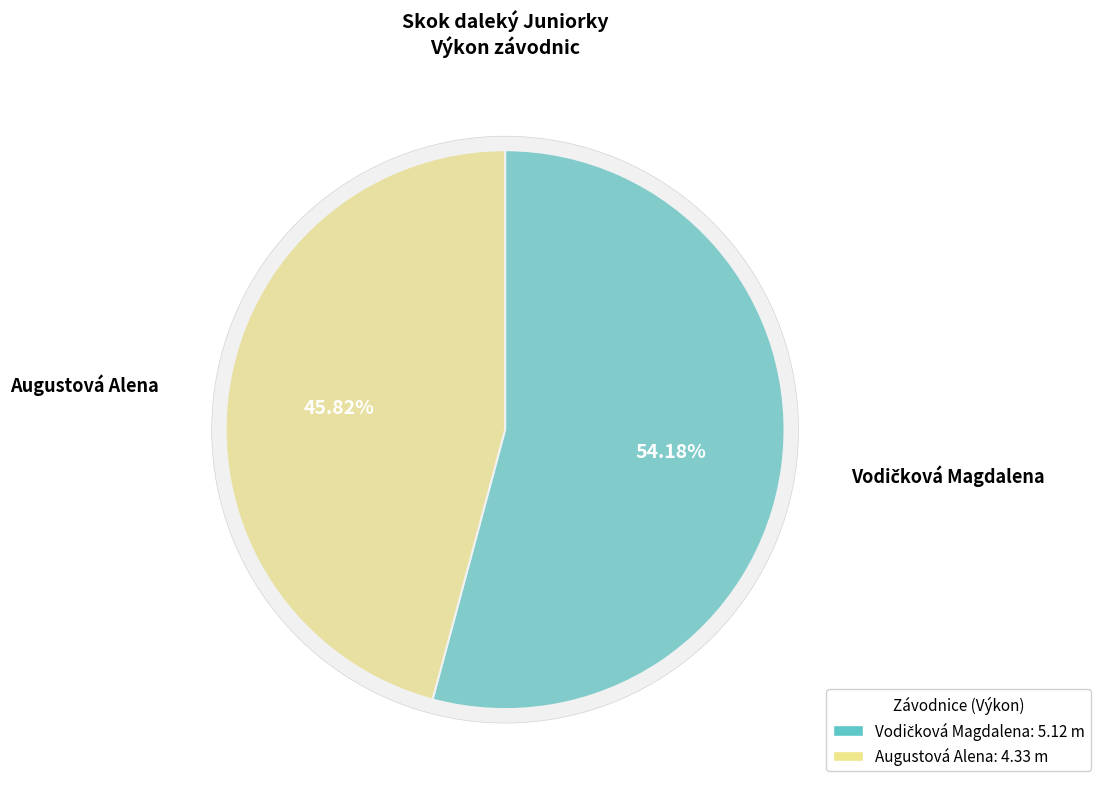

What percentage do Augustová Alena and Vodičková Magdalena together represent?

100.0%